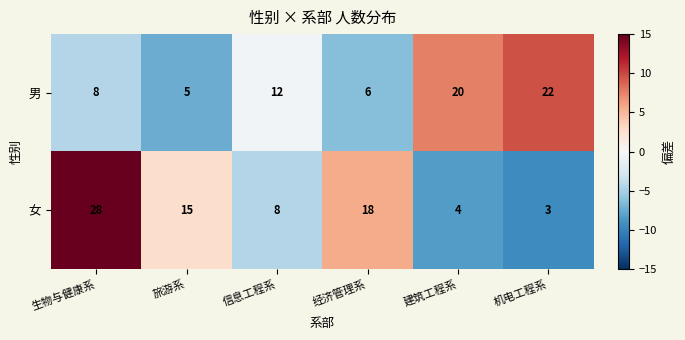

How many values in the 男 series are below 12?

3